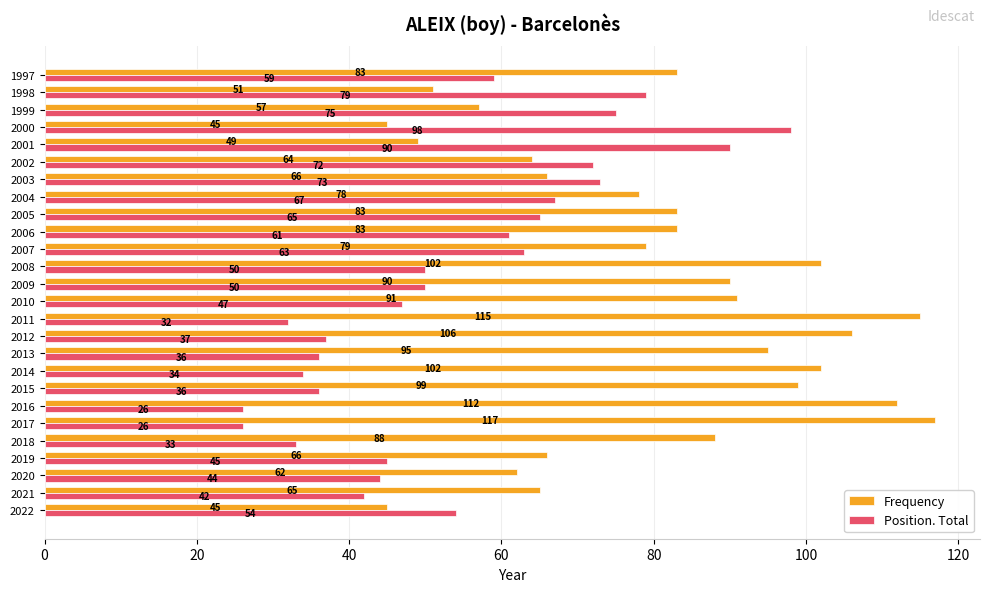

Which series has the largest total across all categories?

Frequency